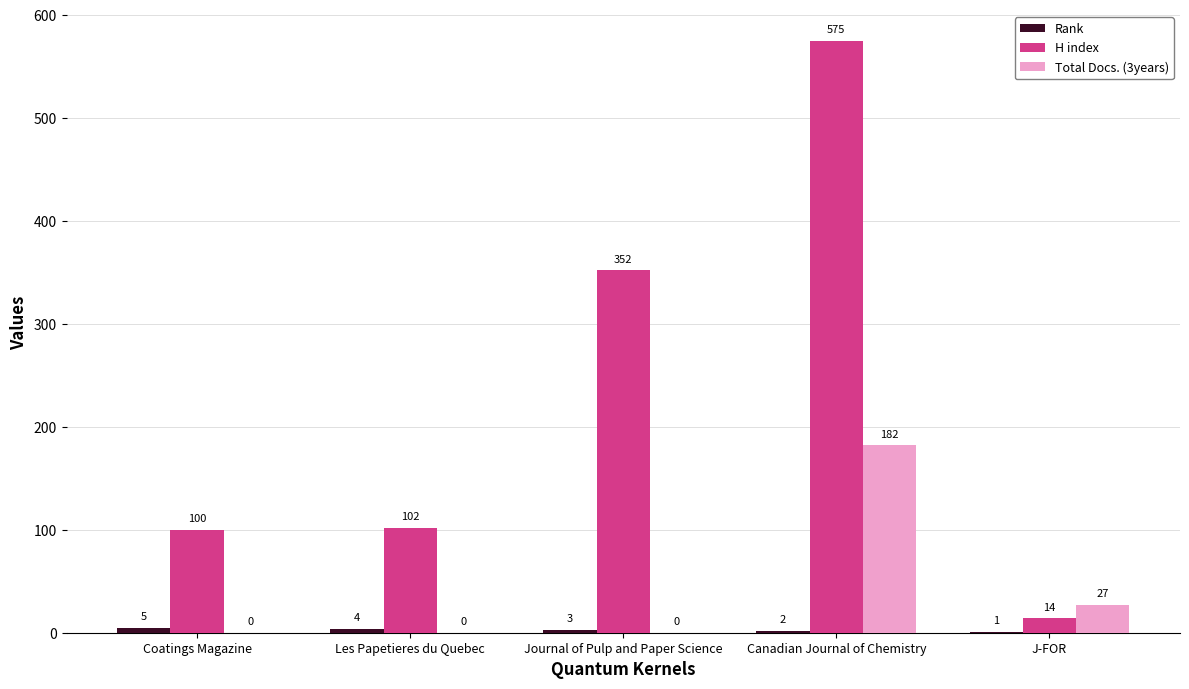

Read the H index value at Coatings Magazine.

100